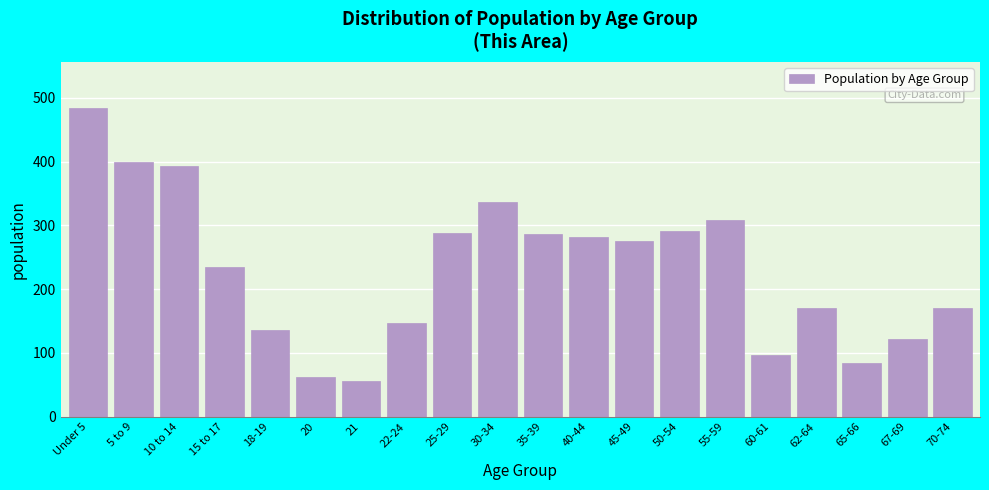

What is the label of the 20th bar from the right?

Under 5